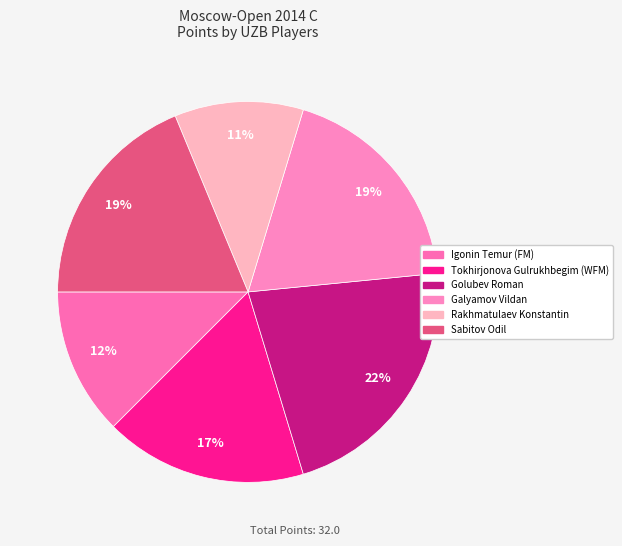

The Rakhmatulaev Konstantin slice represents 11% of the pie. True or false?

True